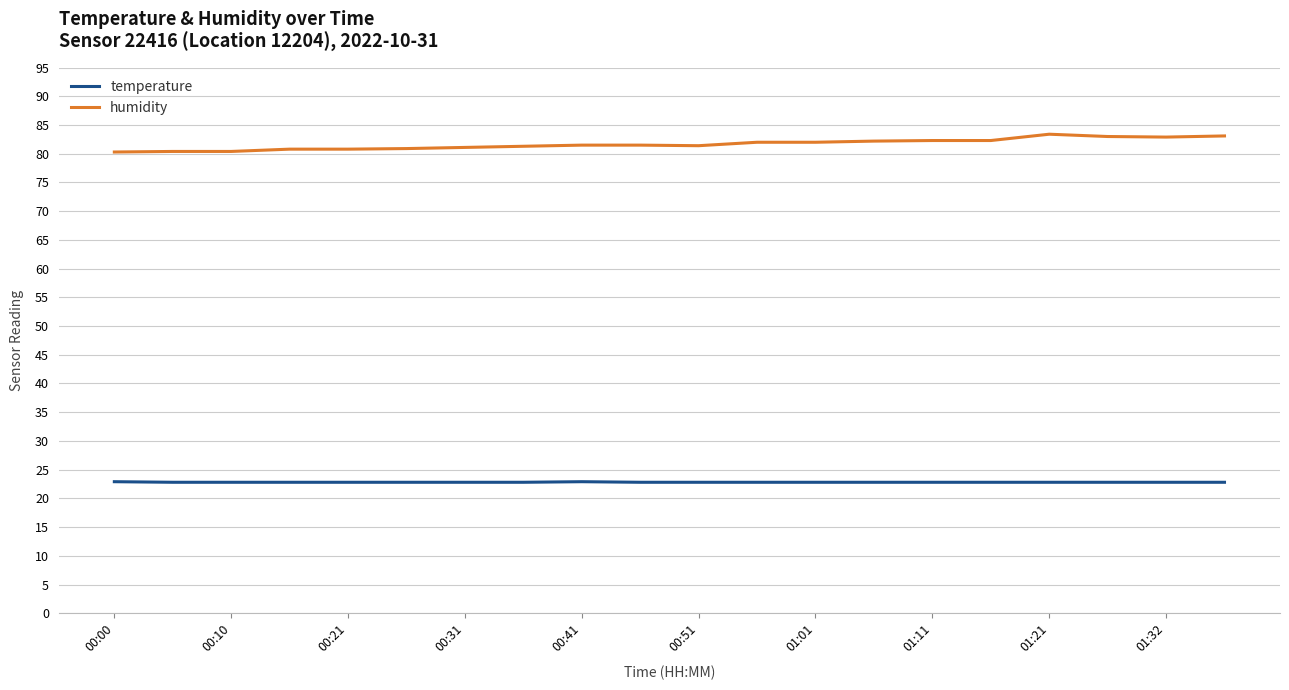

True or false: temperature and humidity intersect in this chart.

False